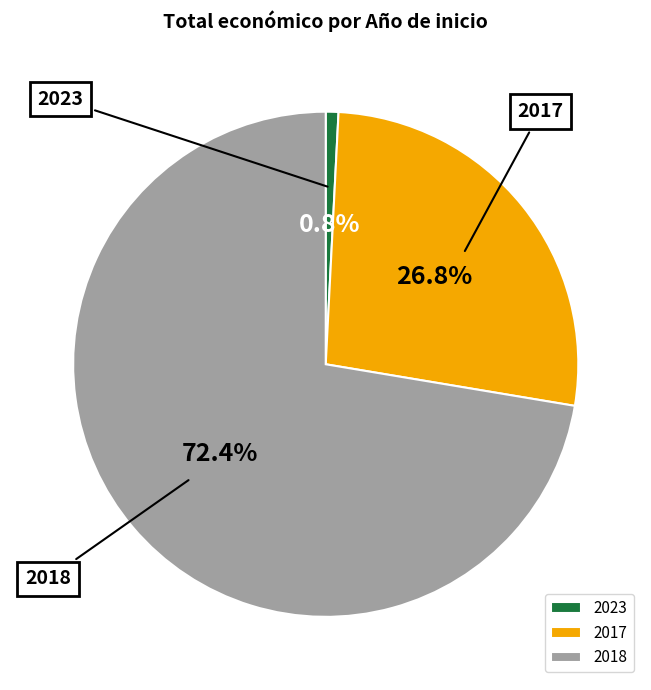

What percentage is the 2023 slice, to the nearest percent?

1%